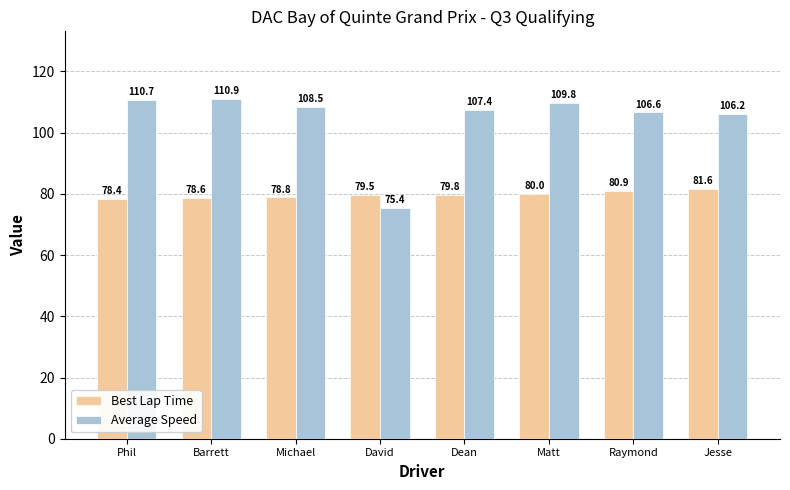

Reading left to right, extract all data points from this chart.

Best Lap Time: 78.4	78.6	78.8	79.5	79.8	80.0	80.9	81.6
Average Speed: 110.7	110.9	108.5	75.4	107.4	109.8	106.6	106.2